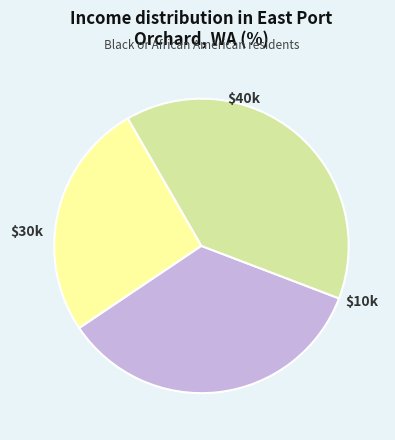

Is there a majority slice in this chart?

No